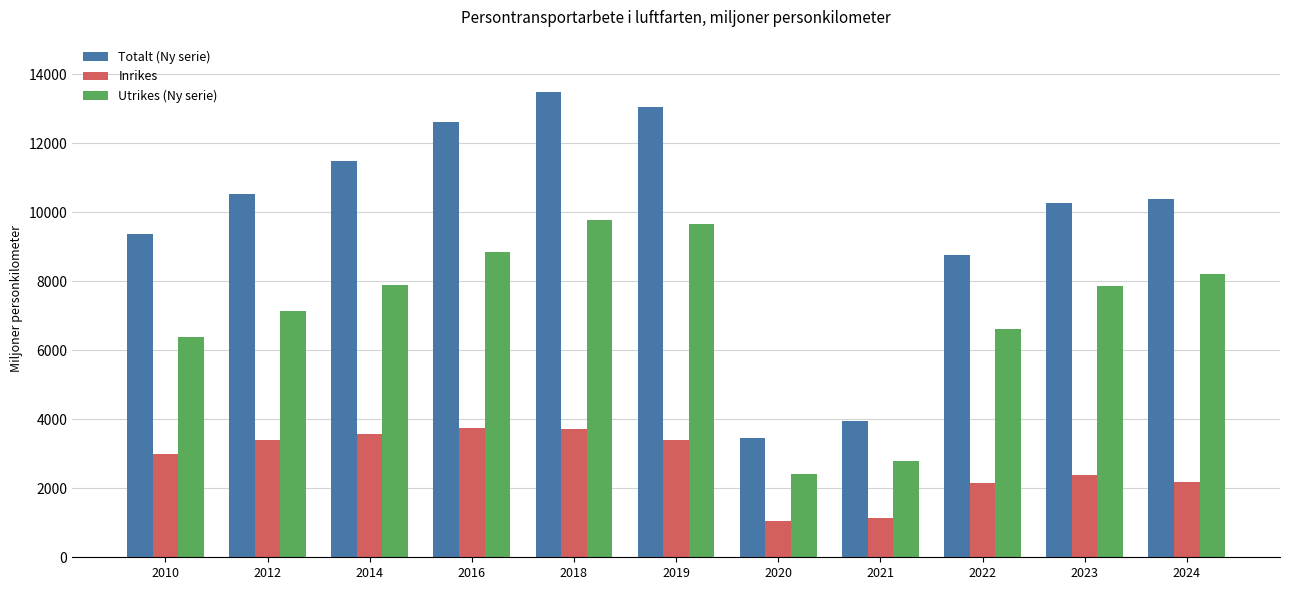

Which series has the largest range (max minus min)?

Totalt (Ny serie)